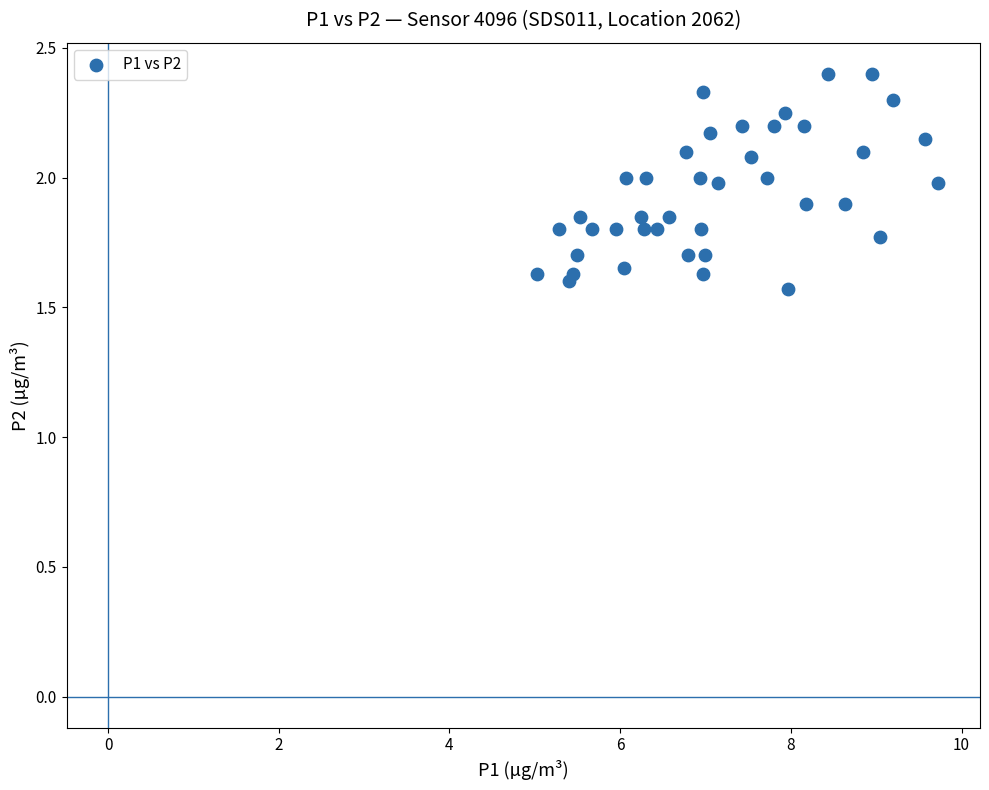

What is the range of X values (max minus min)?

4.7